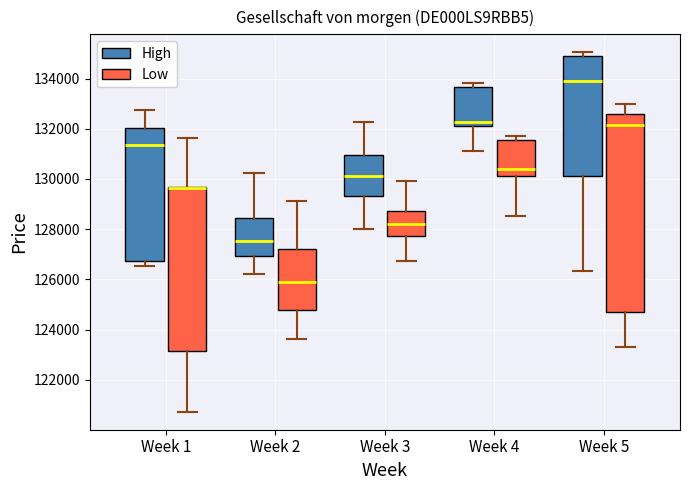

Where does the upper whisker of the box for Week 3 (Low) end on the y-axis? The values are not printed on the chart, so give them approximately, as read against the axis.

130000